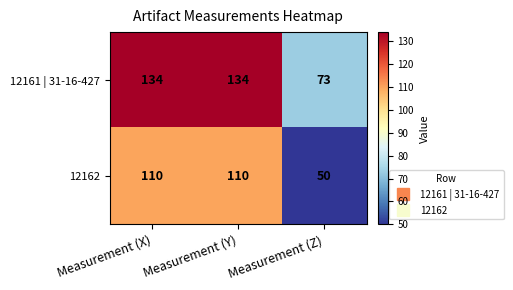

Is the value of 12161 | 31-16-427 at Measurement (Y) greater than the value of 12162 at Measurement (Y)?

Yes